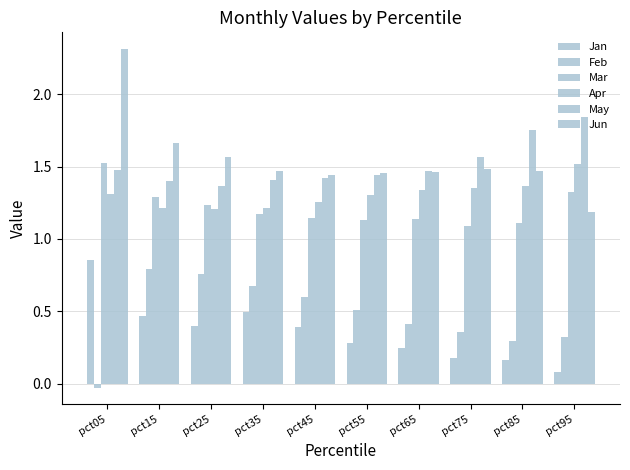

Which series has the widest spread of values?

Jun